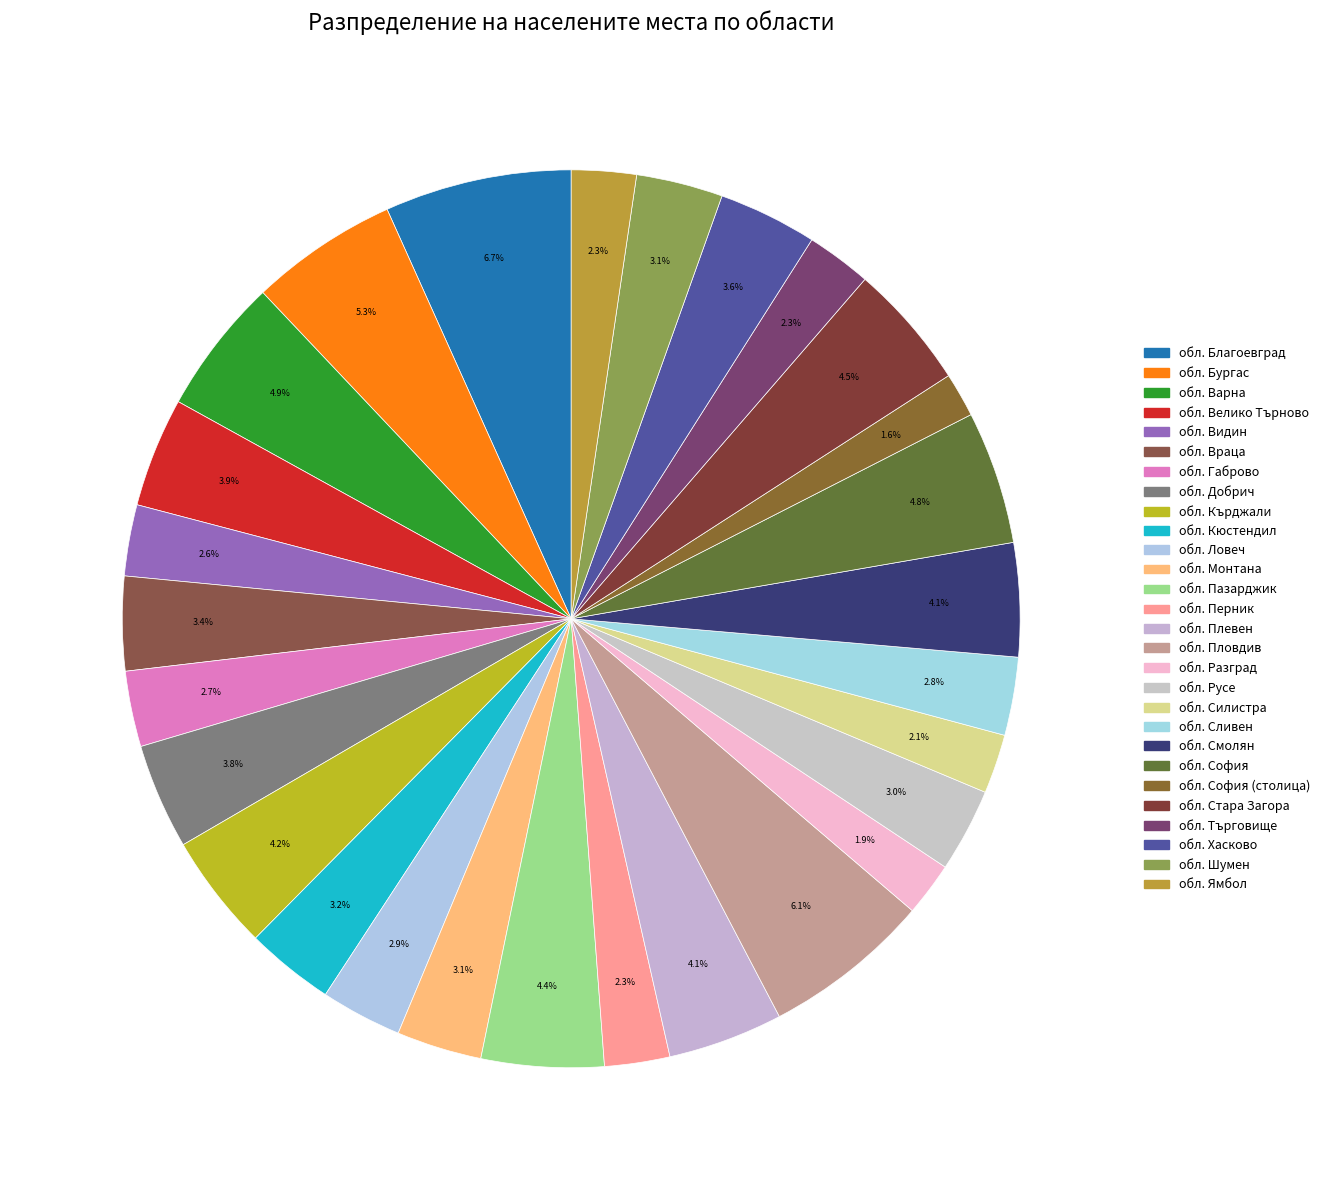

Count the number of slices in the pie.

28